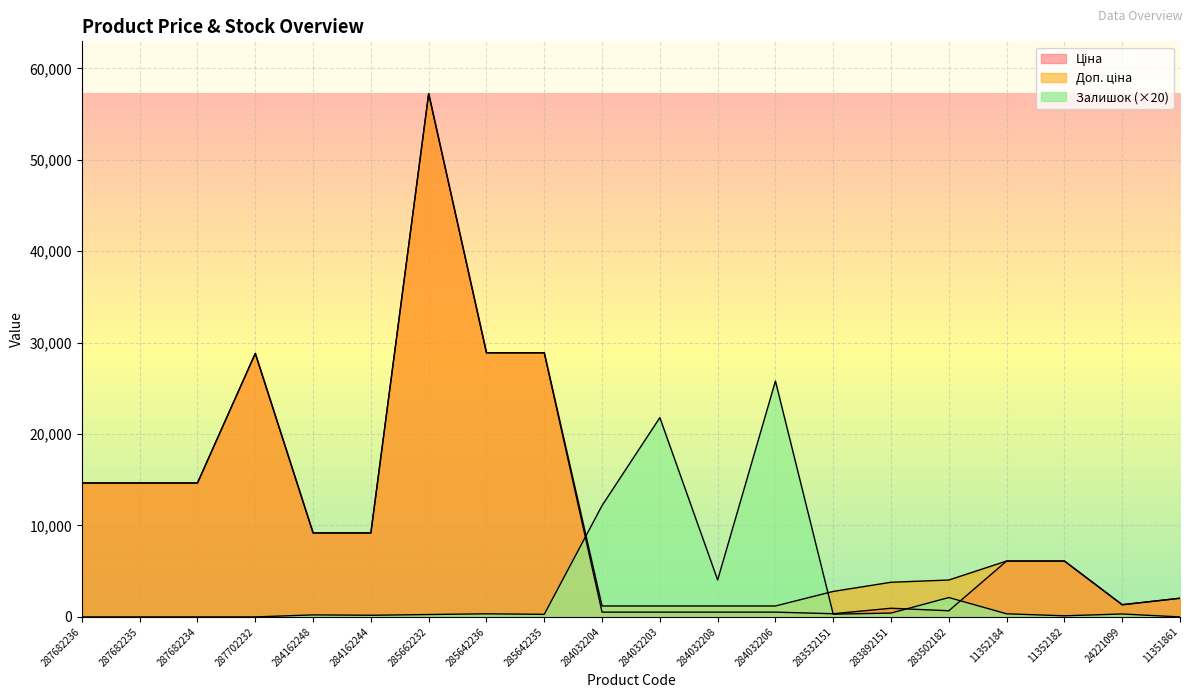

Rank the categories by Доп. ціна value from lowest to highest.

284032204, 284032203, 284032208, 284032206, 24221099, 11351861, 283532151, 283892151, 283502182, 11352184, 11352182, 284162248, 284162244, 287682236, 287682235, 287682234, 287702232, 285642236, 285642235, 285662232